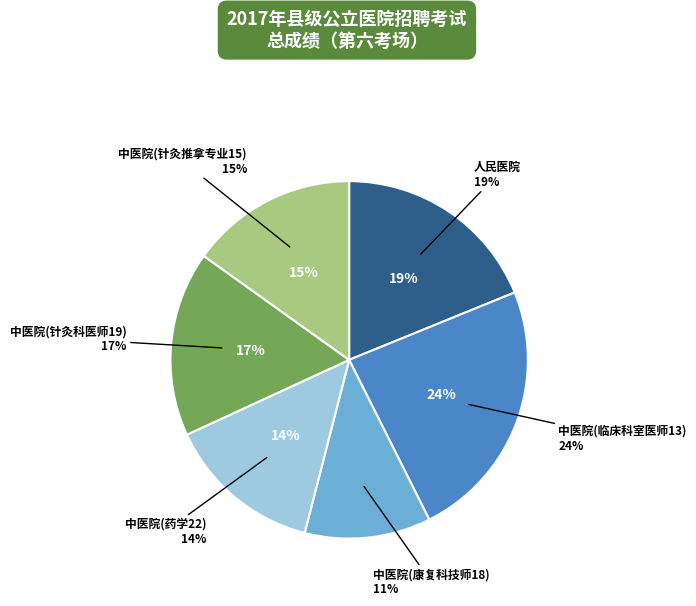

Do 中医院(康复科技师18) and 中医院(针灸科医师19) together represent more than half of the pie?

No